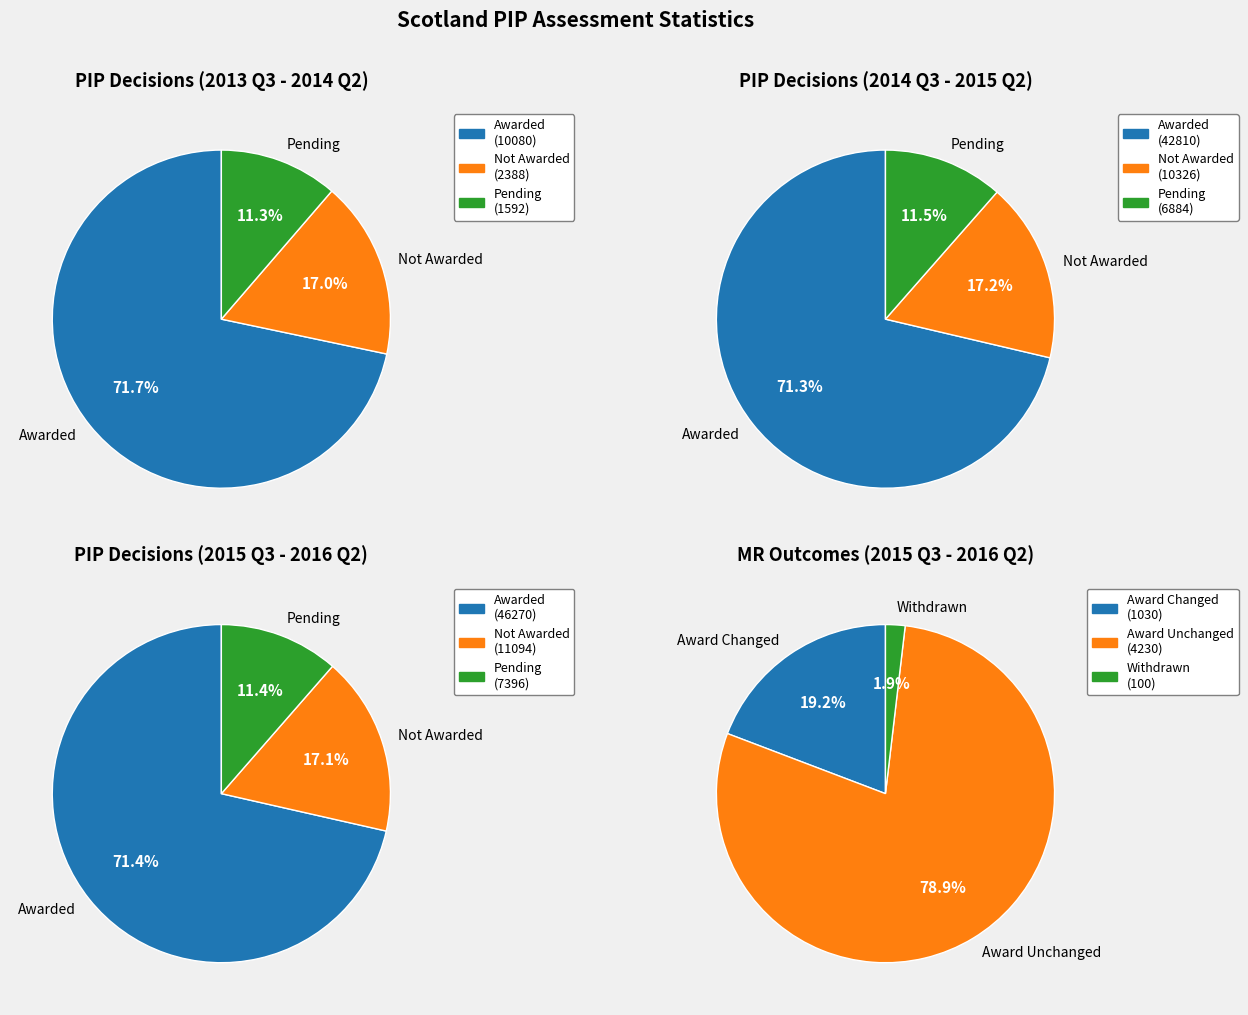

The Jan-15 to Mar-15 slice represents 24% of the pie. True or false?

False